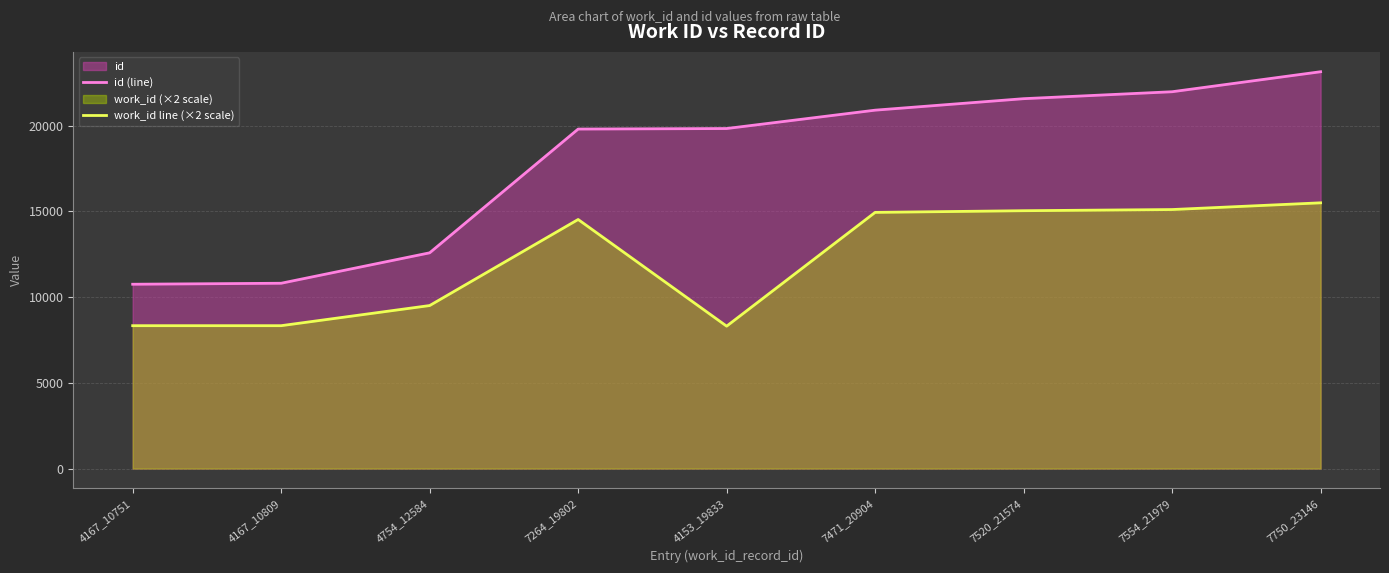

Reading left to right, list all the values displayed in this chart.

id (line): 10751	10809	12584	19802	19833	20904	21574	21979	23146
work_id line (×2 scale): 8334	8334	9508	14528	8306	14942	15040	15108	15500